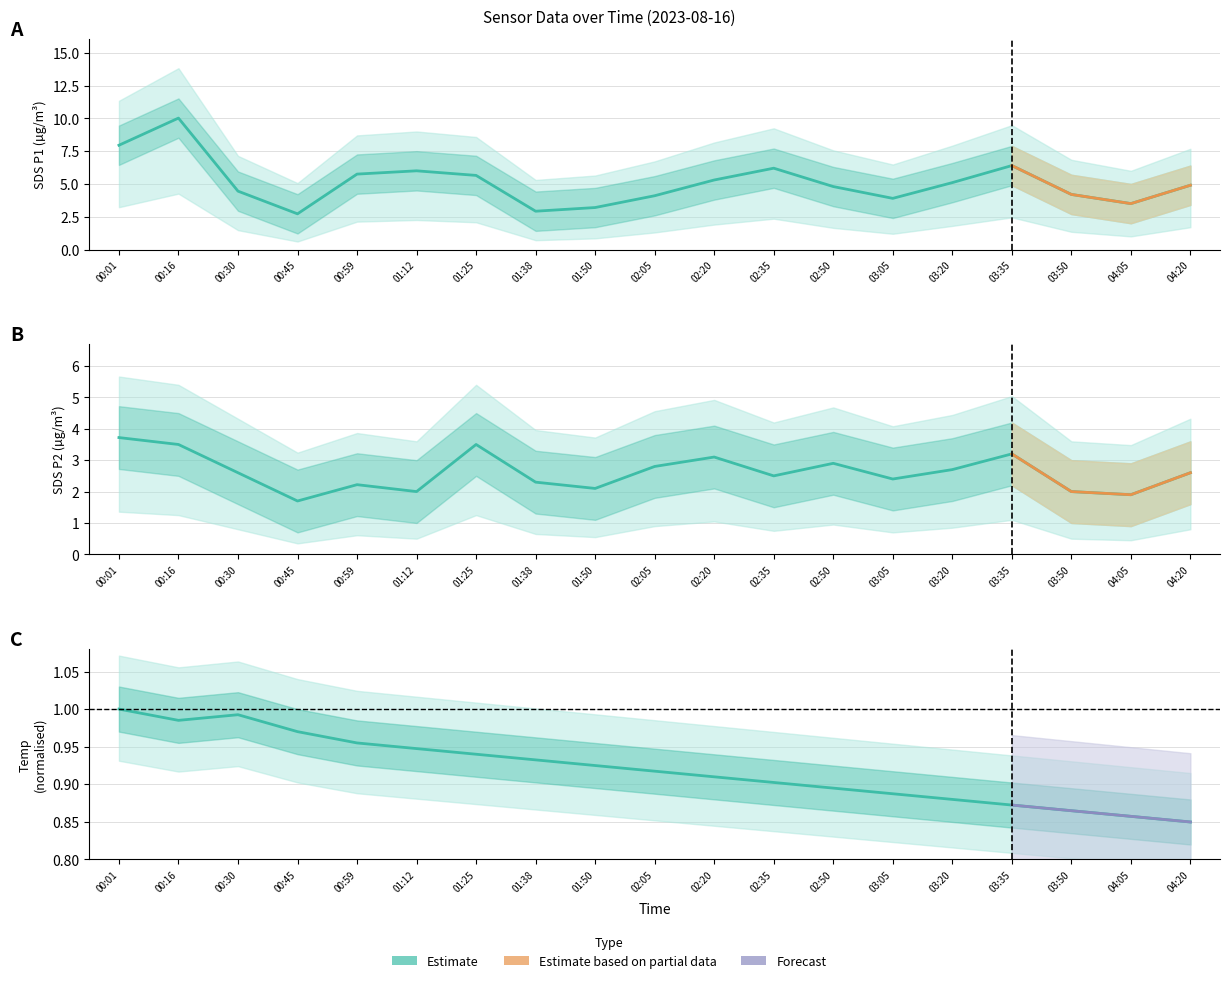

Is this an area chart (filled region under the line)?

No